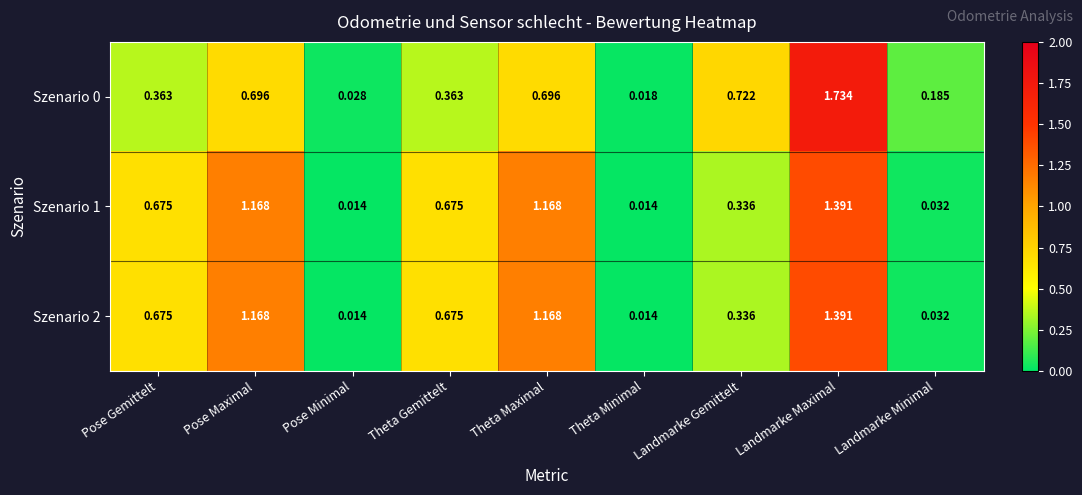

Is the value of Szenario 2 at Pose Minimal greater than the value of Szenario 0 at Theta Gemittelt?

No